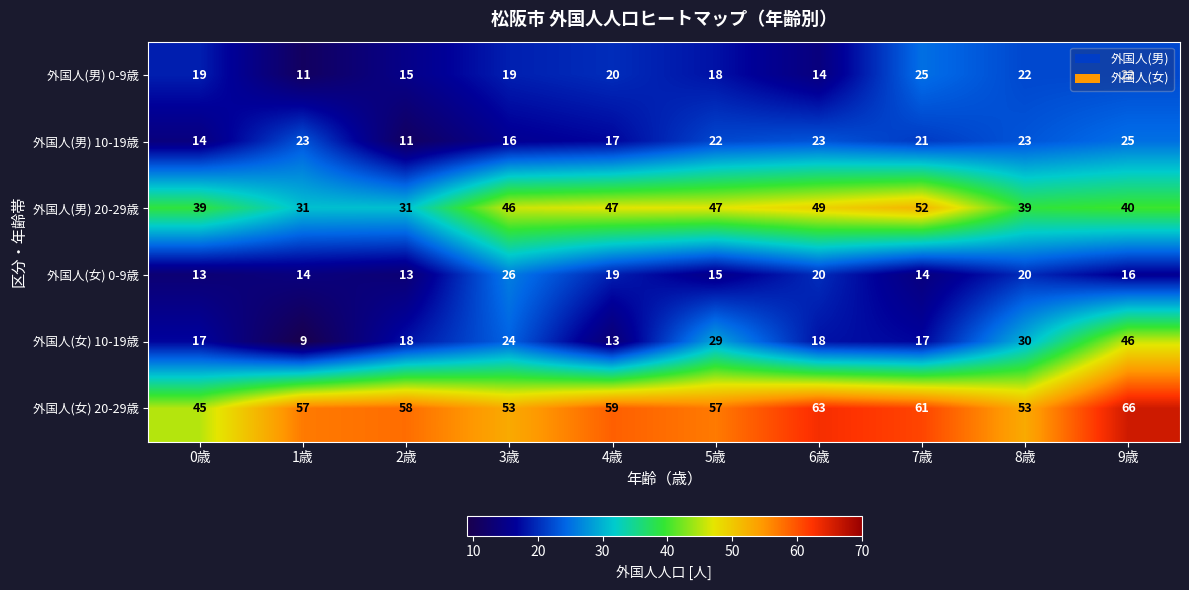

The 外国人(男) 0-9歳 series shows 22 at 8歳. True or false?

True